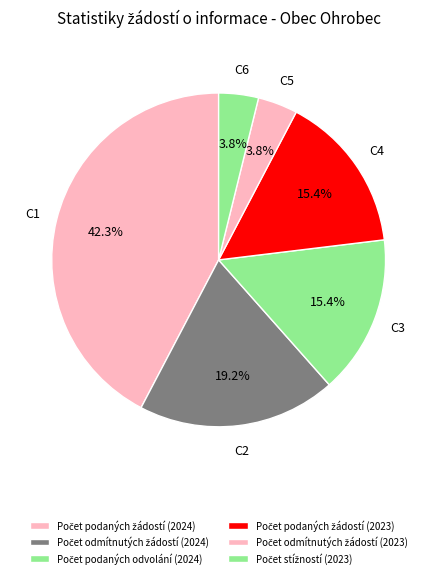

Is the sum of Počet podaných žádostí (2024) and Počet odmítnutých žádostí (2024) greater than half?

Yes